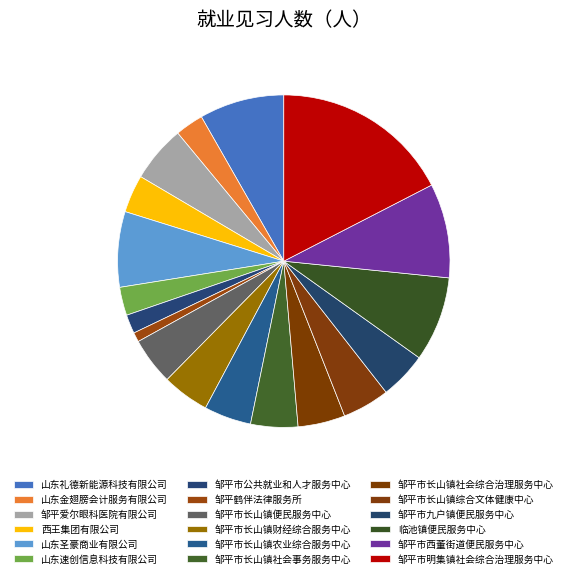

Count the number of slices in the pie.

18